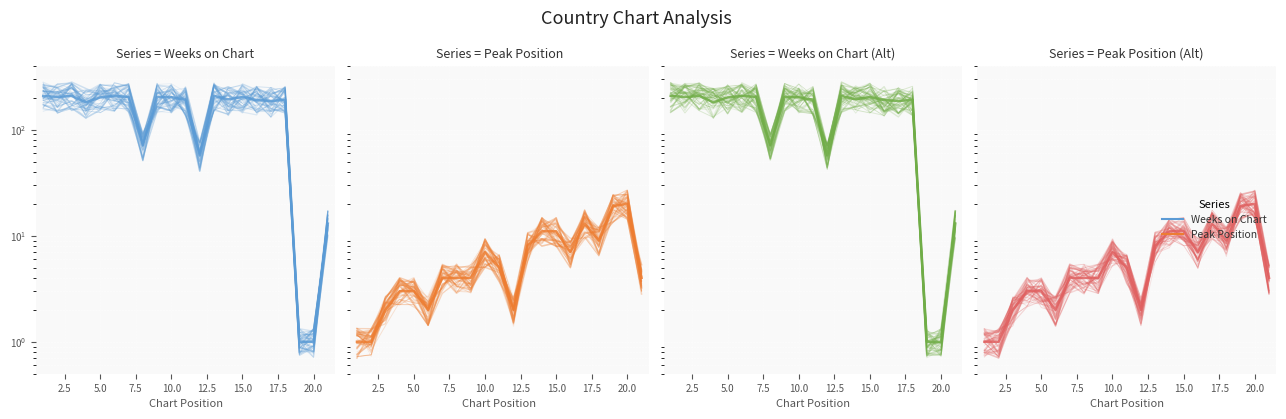

At how many categories does at least one series exceed 259?

4